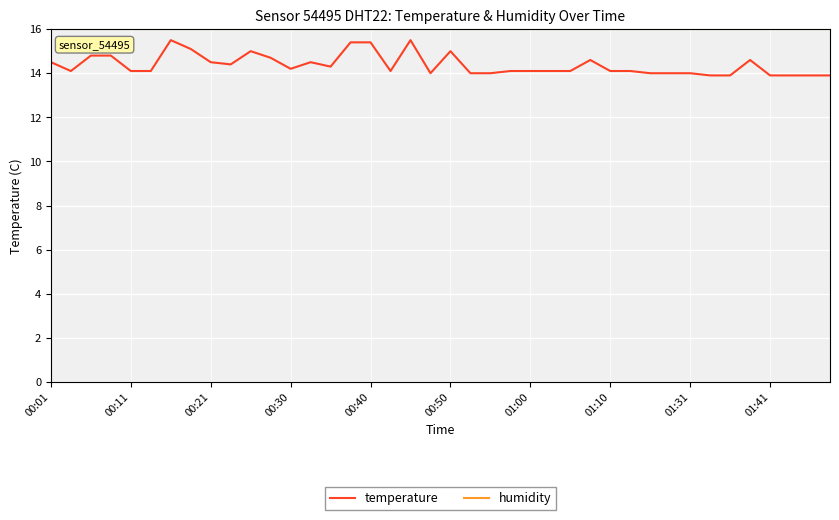

What is the maximum value shown in the chart?

16.0